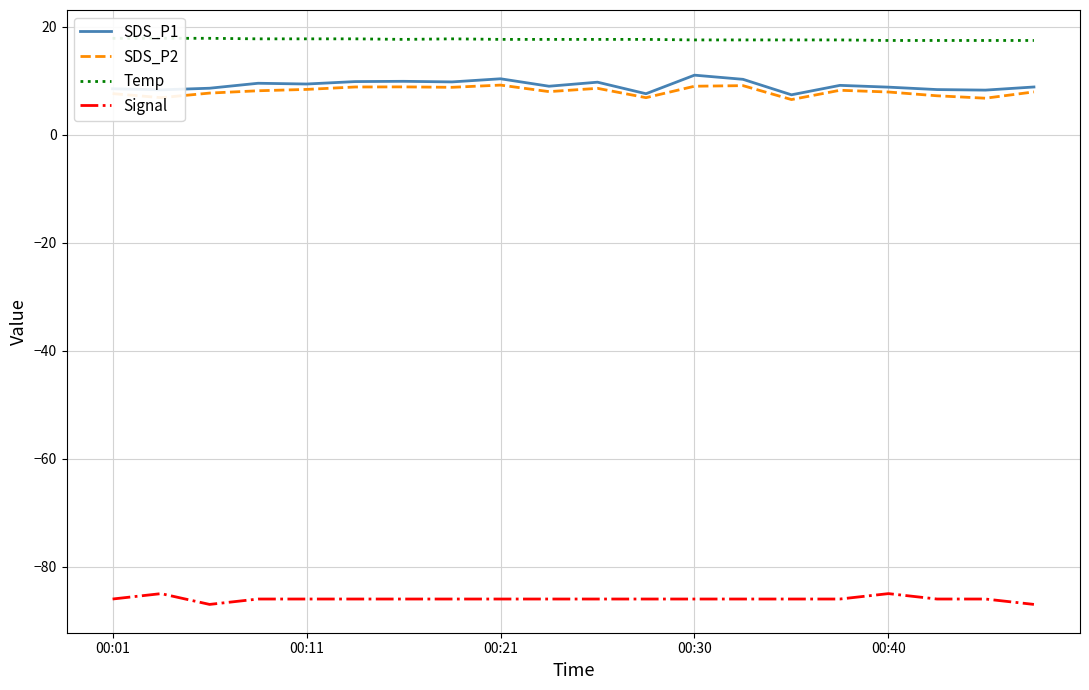

List the series in order of their peak value, lowest first.

Signal, SDS_P2, SDS_P1, Temp